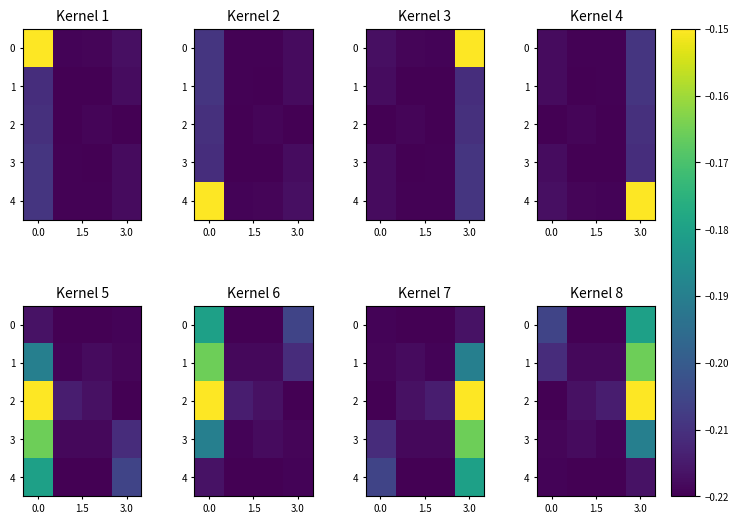

Which label corresponds to the largest value in the chart?

3